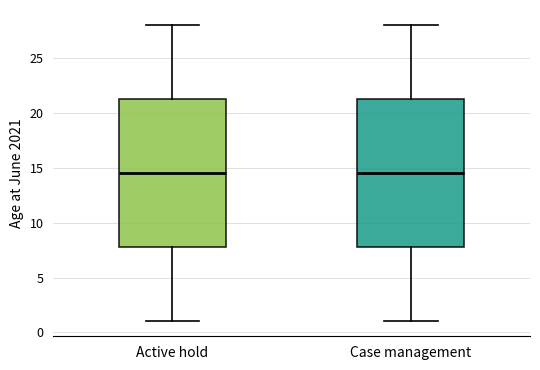

Reading left to right, transcribe this box plot: for each box, give where its median line is, the range the box spans, and where its two whiskers end, as read against the y-axis. The values are not printed on the chart, so give them approximately, as read against the axis.

Active hold: median 14.5, box 8.0 to 21.5, whiskers 1.0 to 28.0
Case management: median 14.5, box 8.0 to 21.5, whiskers 1.0 to 28.0